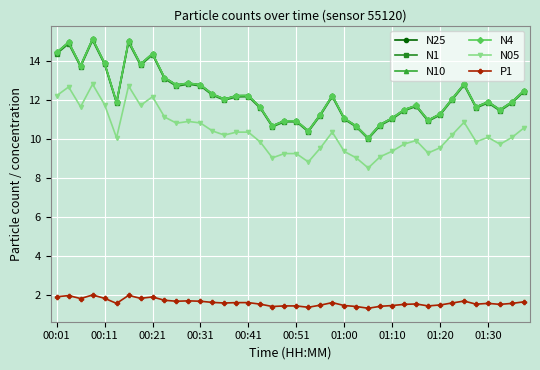

What is the minimum value for N05?

8.5